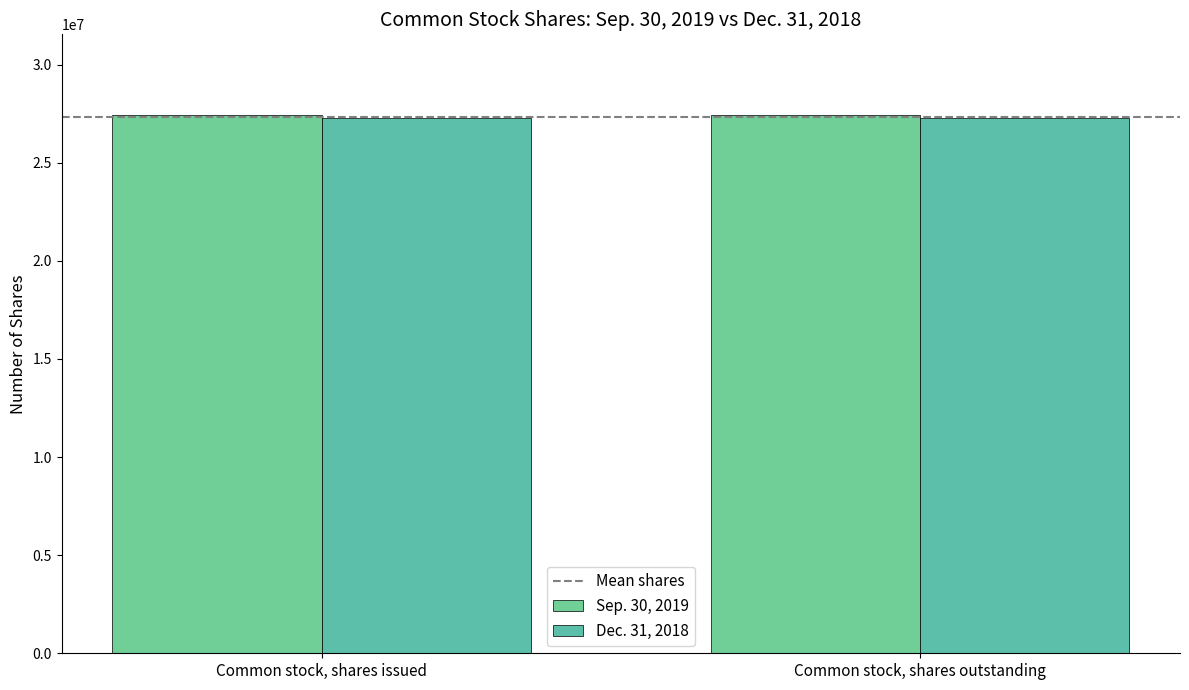

At which category is the sum across all series the highest?

Common stock, shares issued